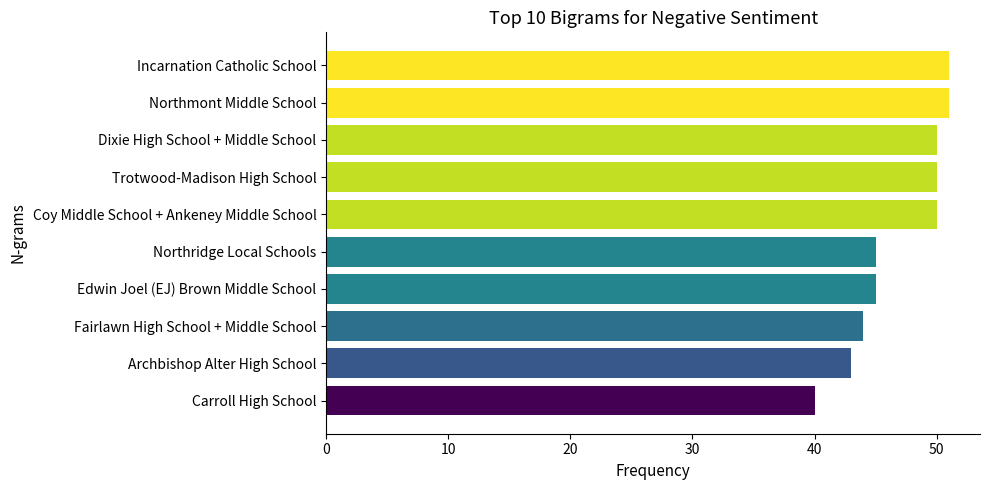

The value at Carroll High School is 21. True or false?

False